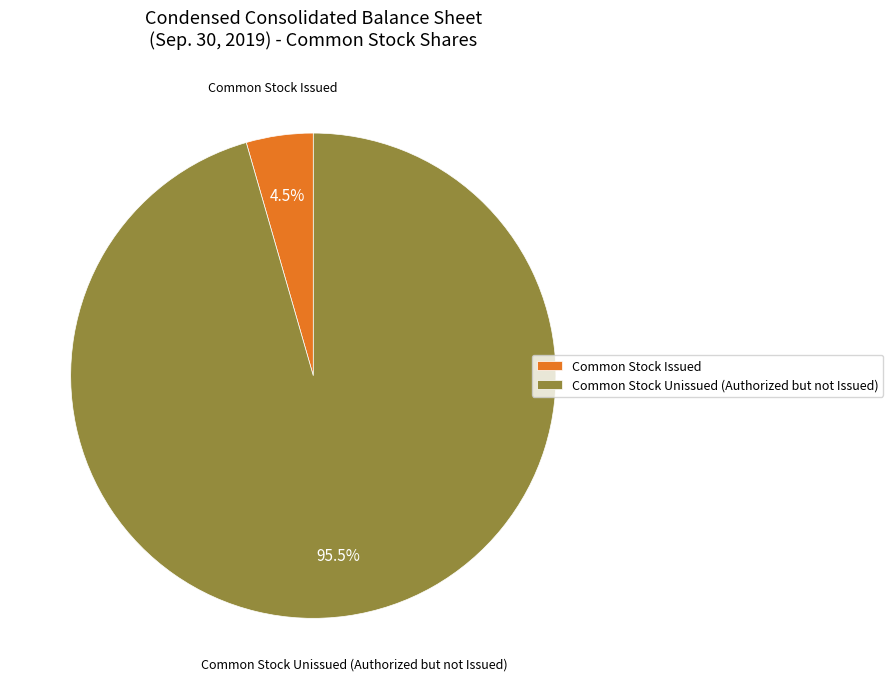

What is the smallest slice in the pie chart?

Common Stock Issued